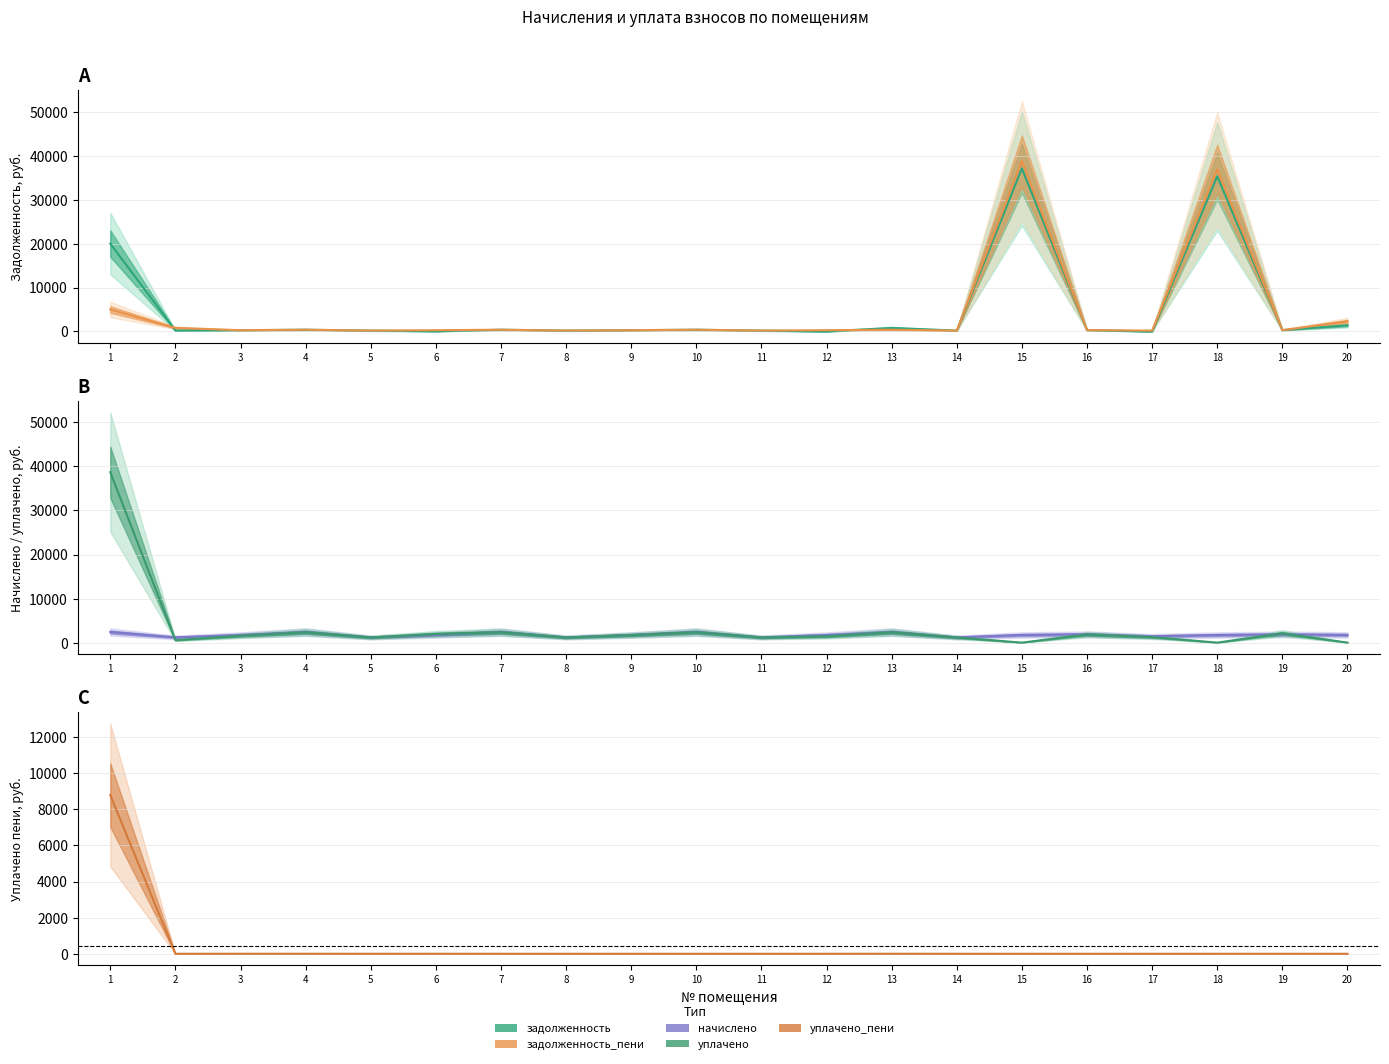

How many values in the уплачено series are below 1564?

10